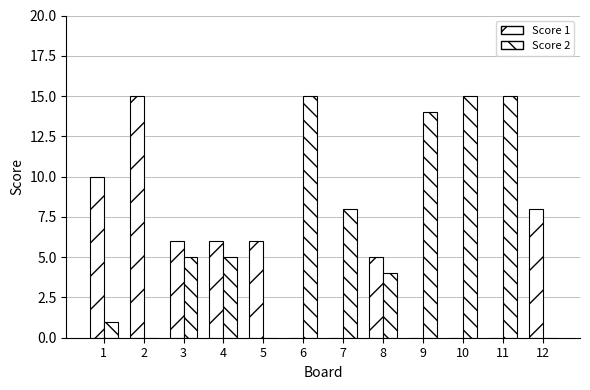

How many groups of bars are there?

12